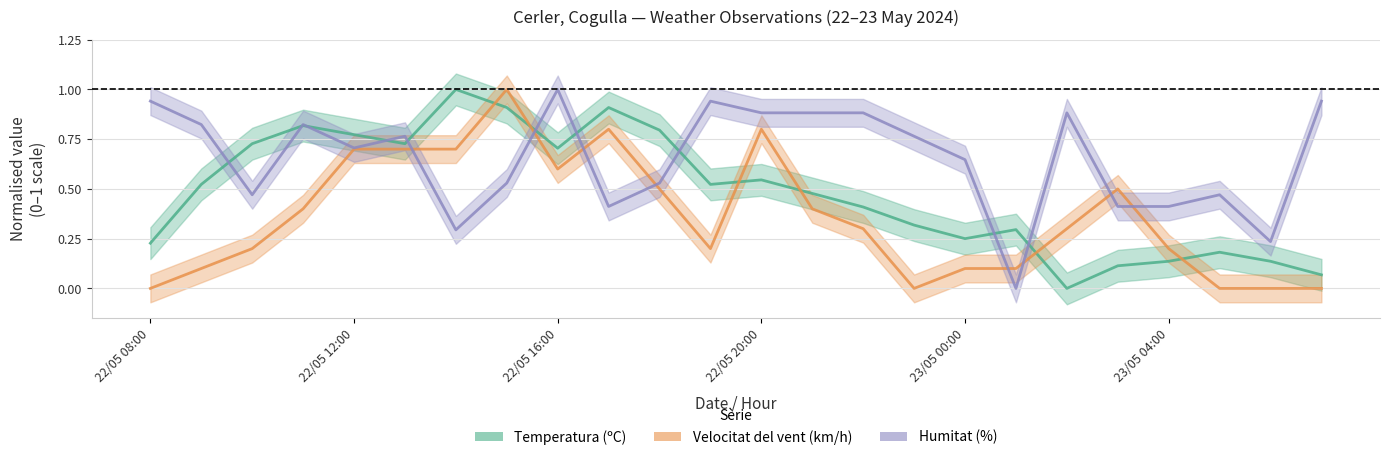

At which category is the sum across all series the highest?

7